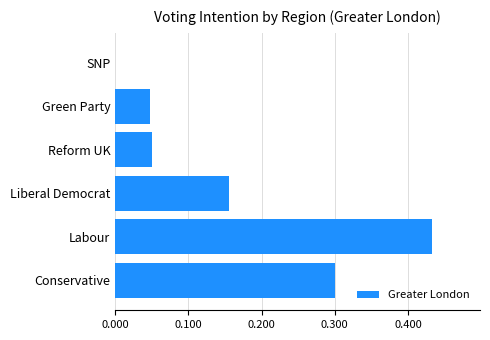

The value at Labour is 0.6. True or false?

False